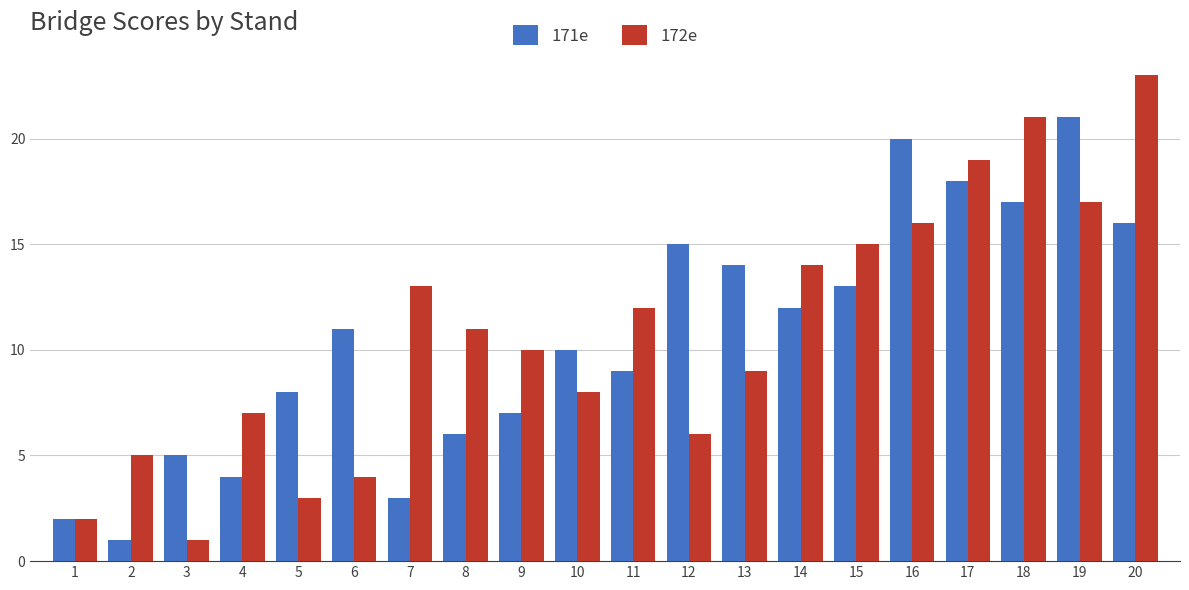

What is the value of the 172e bar at the 14th from the left?

14